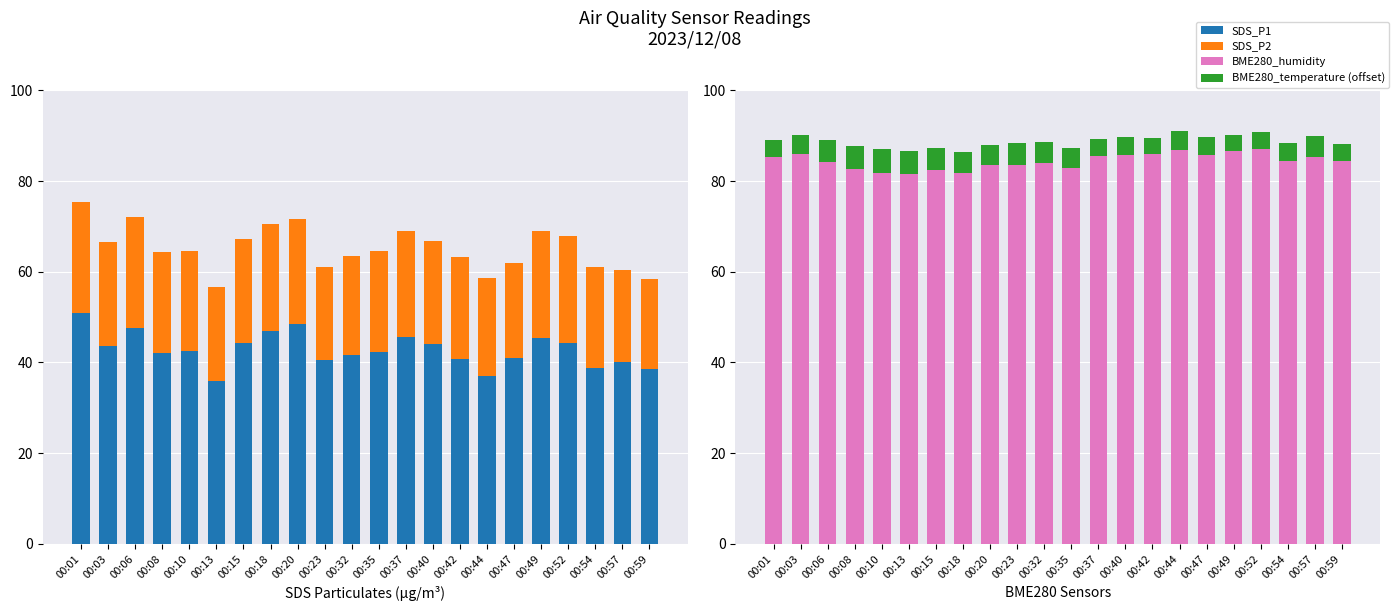

What is the average value of the SDS_P1 series?

42.8